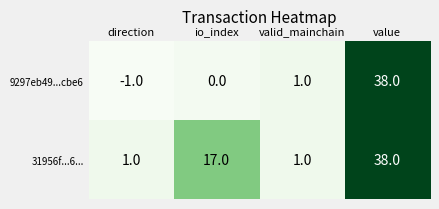

At which category is the sum across all series the highest?

value